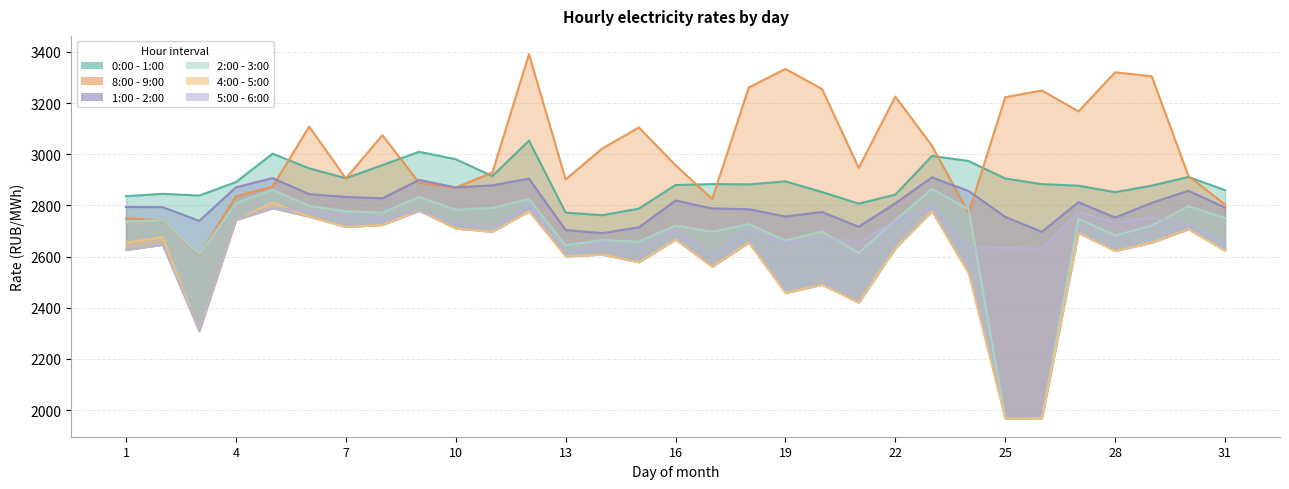

What is the value of the 1:00 - 2:00 point at the 4th from the left?

2870.8